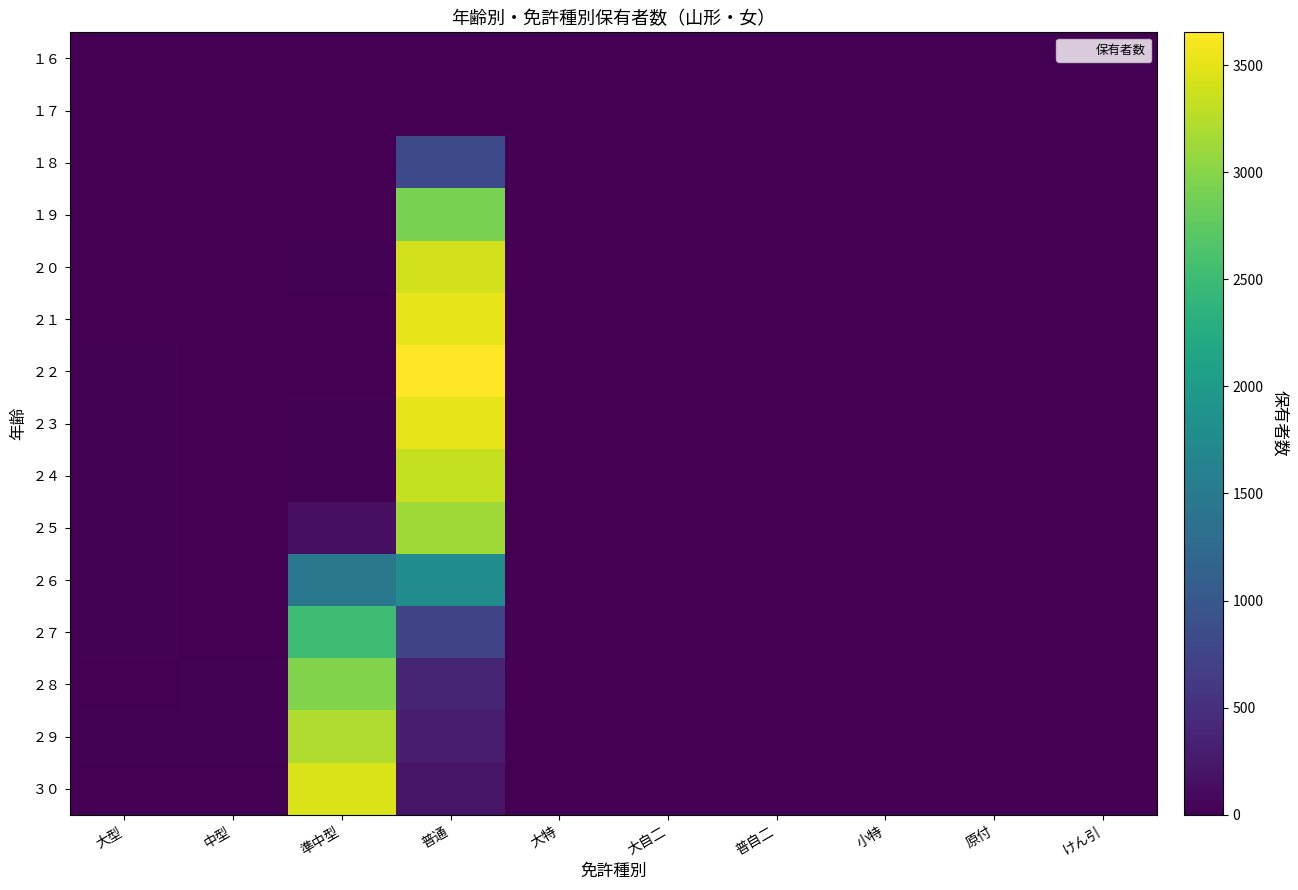

Between 大自二 and 原付, which is larger?

原付